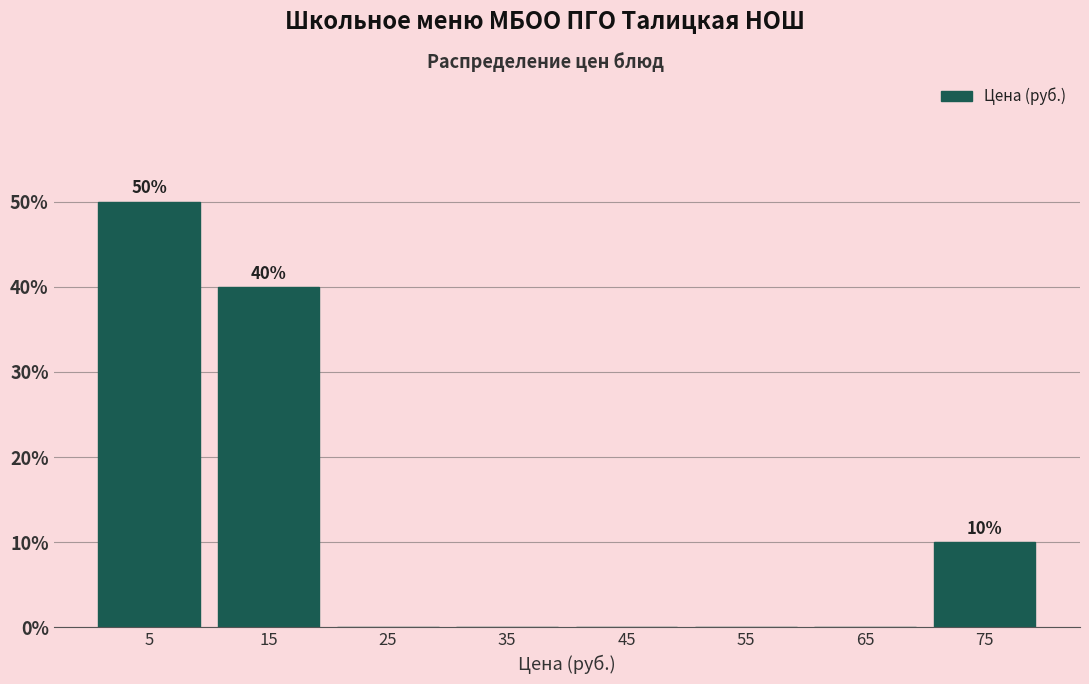

Over which range of the x-axis is the bar tallest?

0 to 10